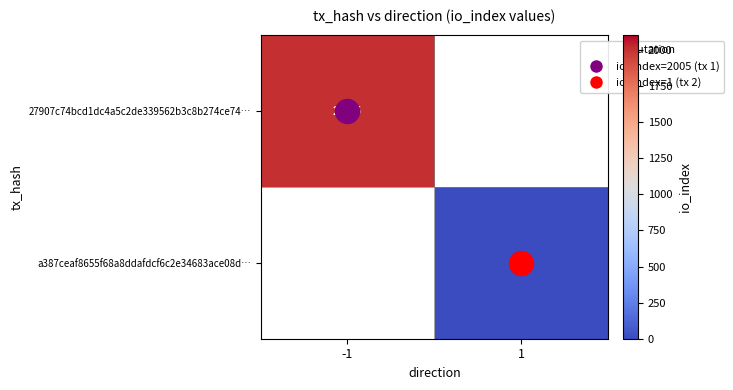

The value of a387ceaf8655f68a8ddafdcf6c2e34683ace08d… at 1 is 1.0. True or false?

True